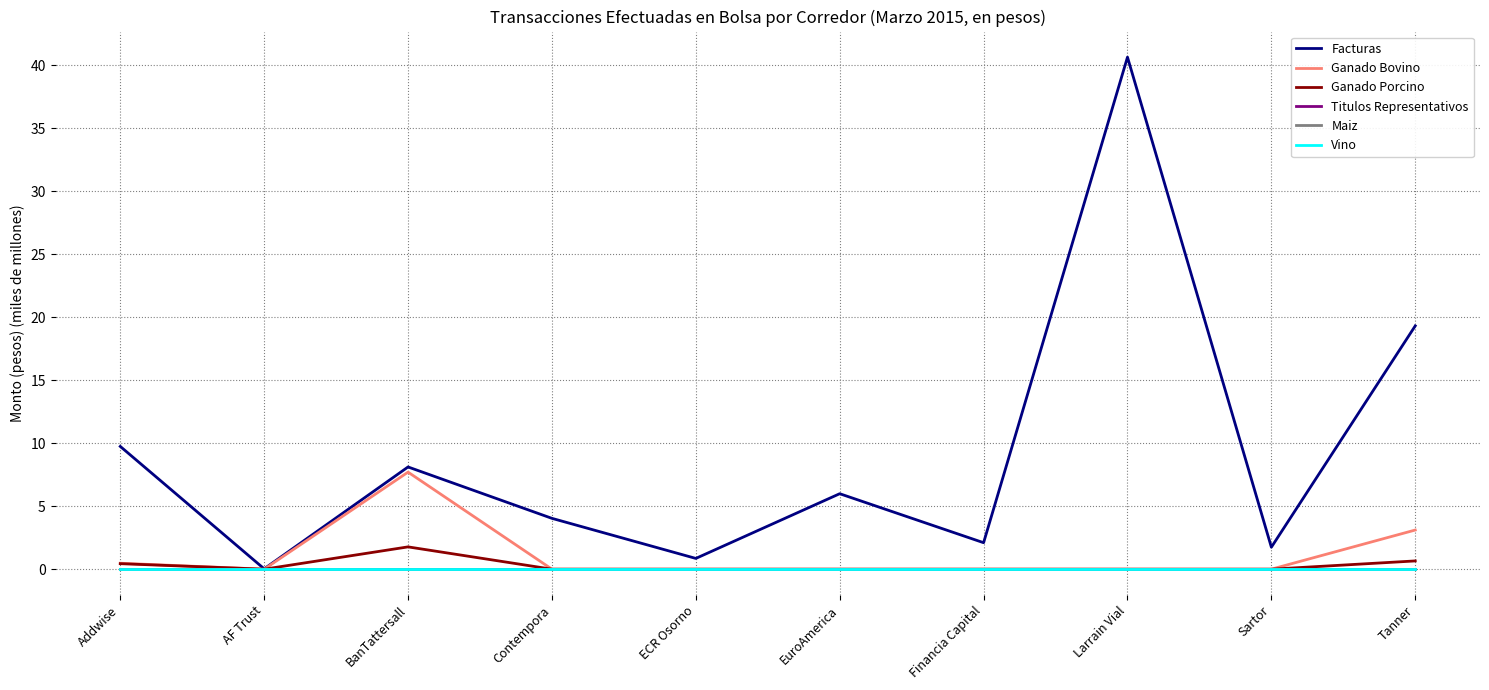

Does the chart have visible grid lines?

Yes